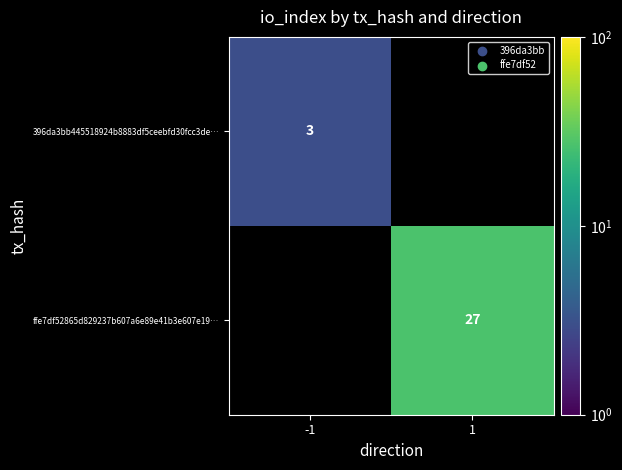

Is it true that ffe7df52865d829237b607a6e89e41b3e607e19… equals 9 at 1?

False